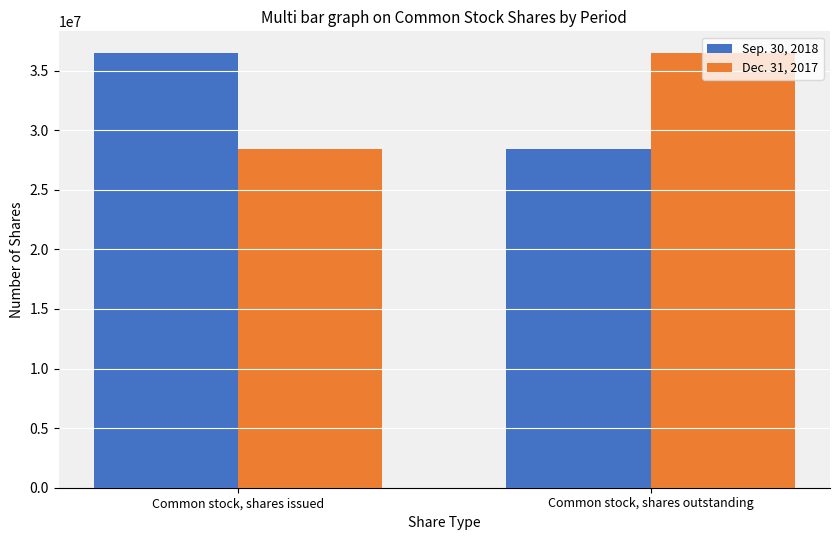

Reading right to left, what are all the values shown in this chart?

Sep. 30, 2018: Common stock, shares outstanding=28406026	Common stock, shares issued=36468696
Dec. 31, 2017: Common stock, shares outstanding=36468696	Common stock, shares issued=28406026